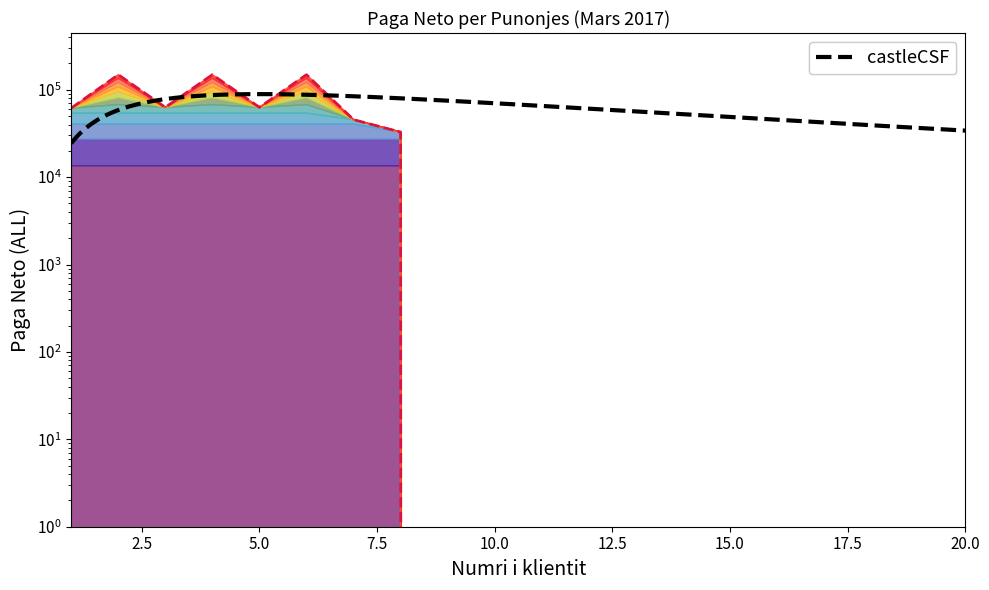

What is the ratio of the value at 3 to the value at 5?

1.0